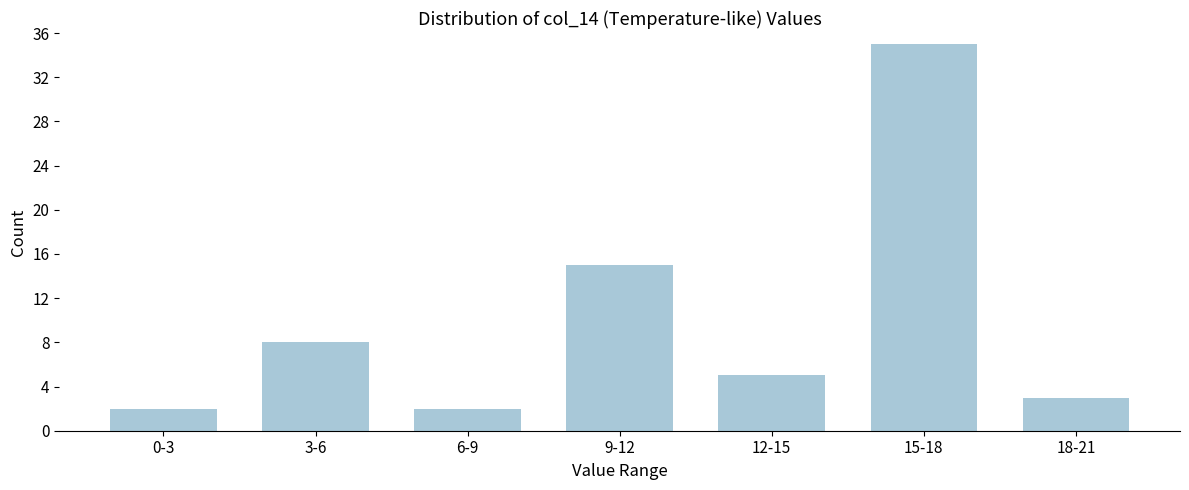

Reading left to right, what are all the values shown in this chart?

0-3=2	3-6=8	6-9=2	9-12=15	12-15=5	15-18=35	18-21=3